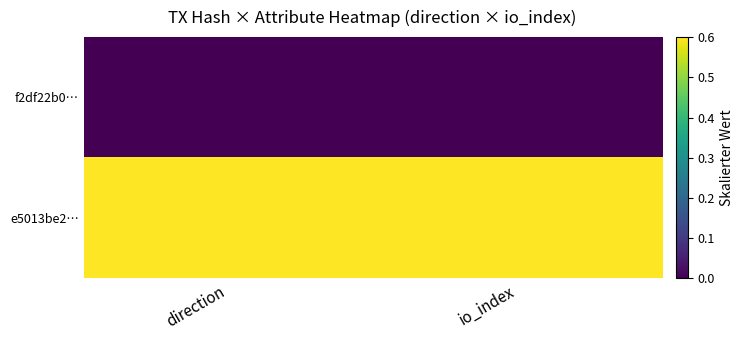

Which series changed the most between direction and io_index?

f2df22b0…